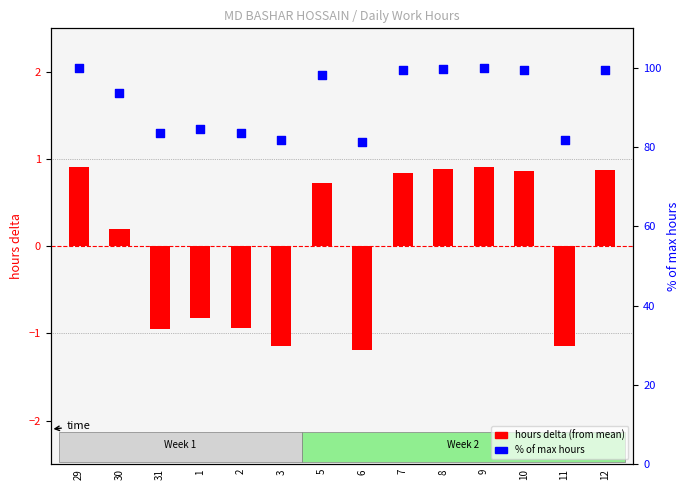

Which series has the largest total across all categories?

% of max hours